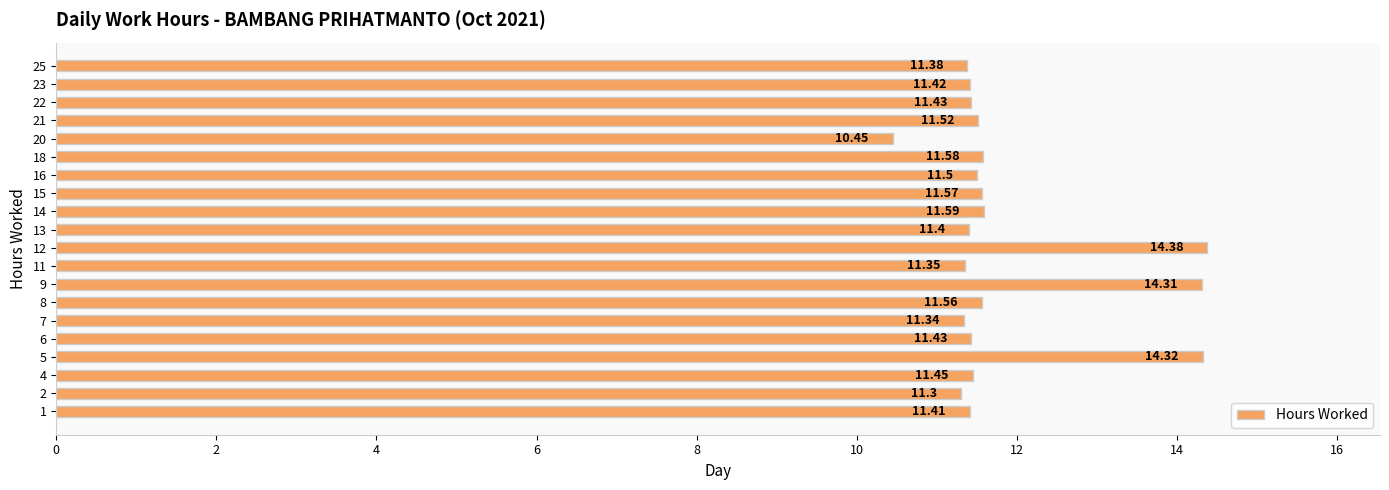

Which has a higher value, 18 or 21?

18